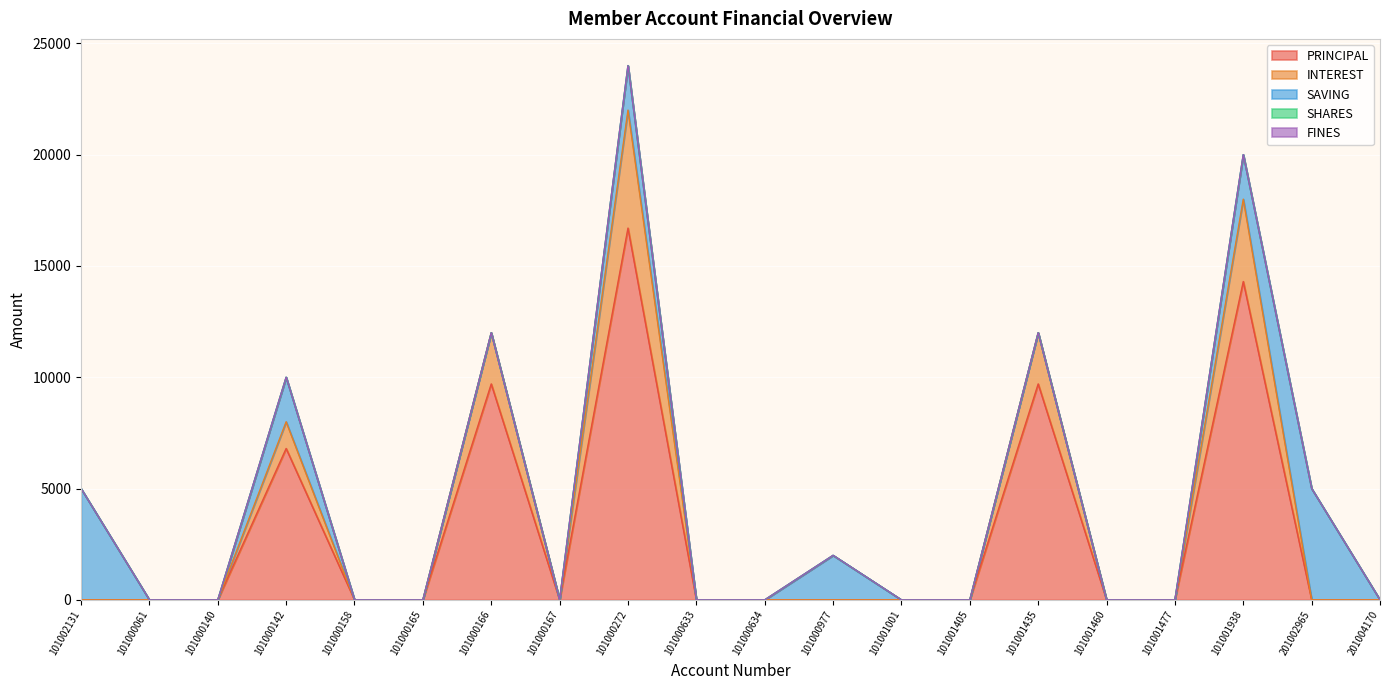

What are all the series names shown in the legend?

PRINCIPAL, INTEREST, SAVING, SHARES, FINES